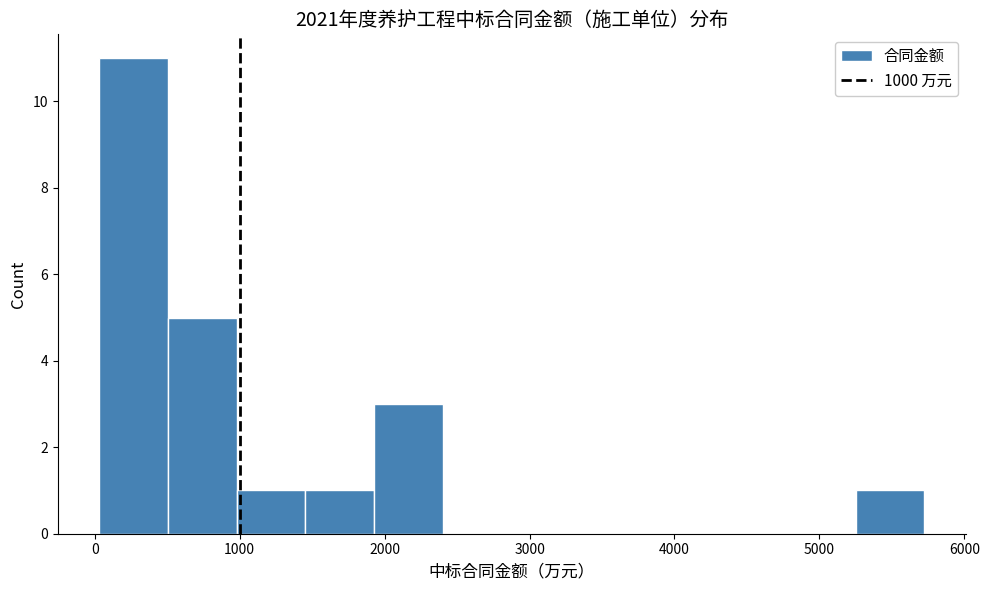

Reading left to right, transcribe this chart: for each bar, give the range it covers on the x-axis and its height. Neither the bar edges nor the heights are printed on the chart, so give them approximately, as read against the axes.

0 to 500: 11
500 to 1000: 5
1000 to 1500: 1
1500 to 1900: 1
1900 to 2400: 3
2400 to 2900: 0
2900 to 3400: 0
3400 to 3800: 0
3800 to 4300: 0
4300 to 4800: 0
4800 to 5200: 0
5200 to 5700: 1